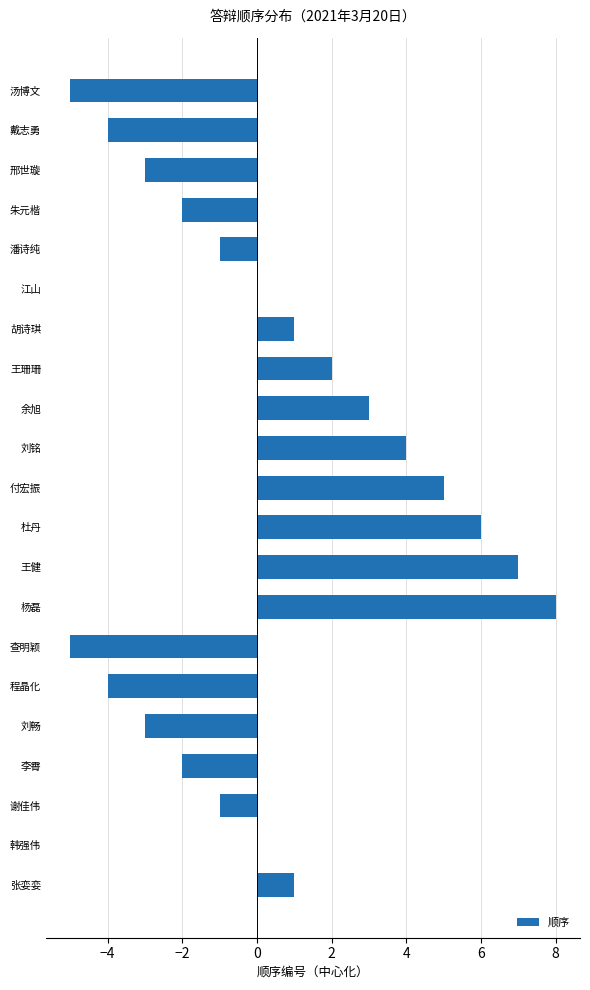

Which category has the highest value across all series?

杨磊